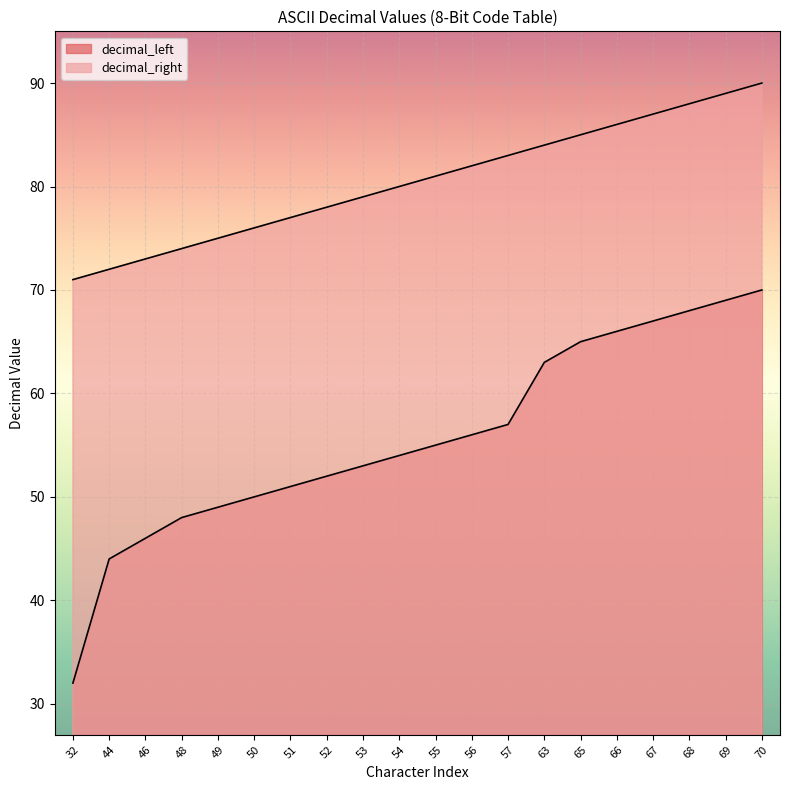

Reading left to right, what are all the values shown in this chart?

decimal_left: 32=32	44=44	46=46	48=48	49=49	50=50	51=51	52=52	53=53	54=54	55=55	56=56	57=57	63=63	65=65	66=66	67=67	68=68	69=69	70=70
decimal_right: 32=71	44=72	46=73	48=74	49=75	50=76	51=77	52=78	53=79	54=80	55=81	56=82	57=83	63=84	65=85	66=86	67=87	68=88	69=89	70=90